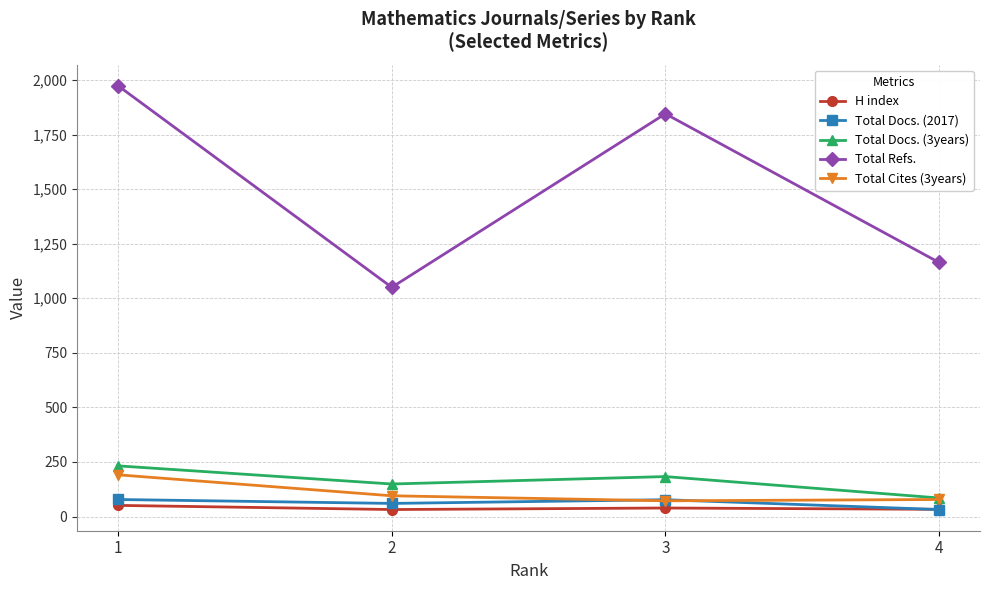

What are all the series names shown in the legend?

H index, Total Docs. (2017), Total Docs. (3years), Total Refs., Total Cites (3years)